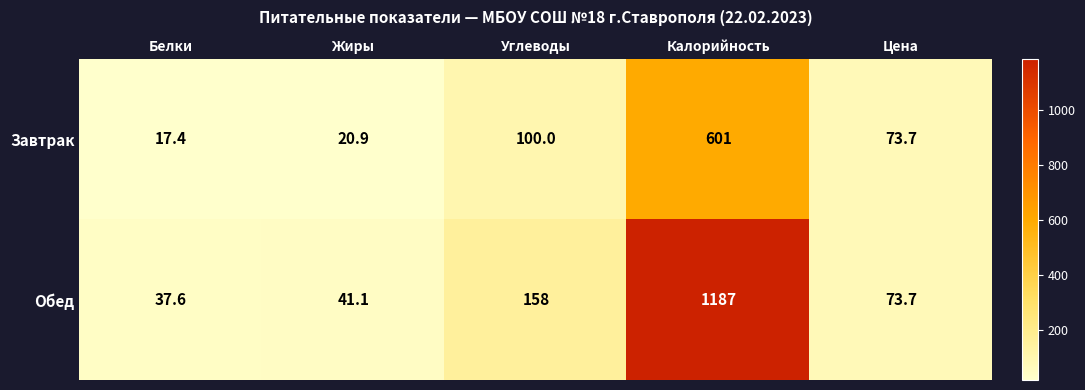

Where is Завтрак nearest to the value 309?

Углеводы